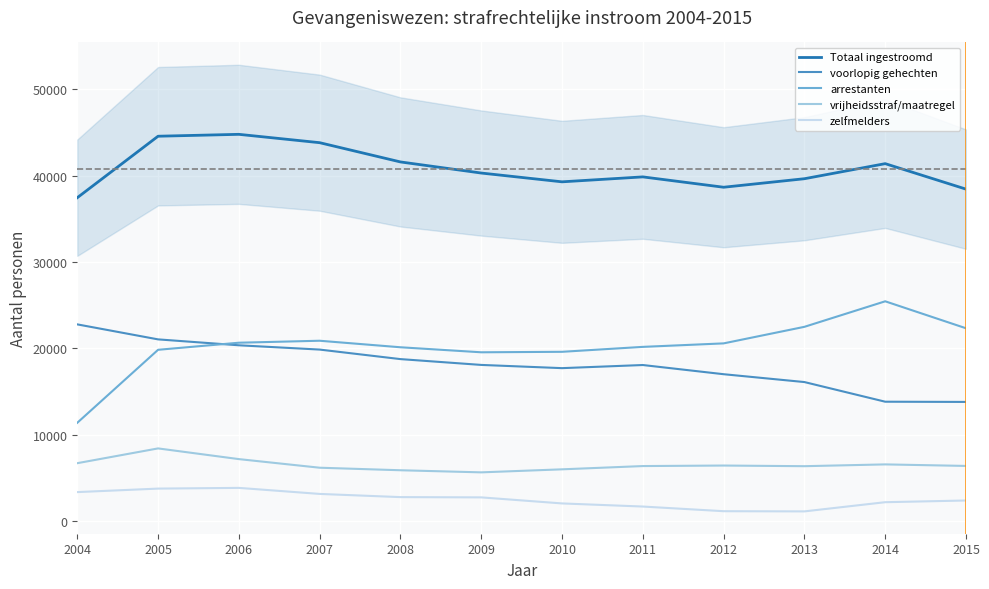

Read the Totaal ingestroomd value at 2008, to the nearest 100.

41600